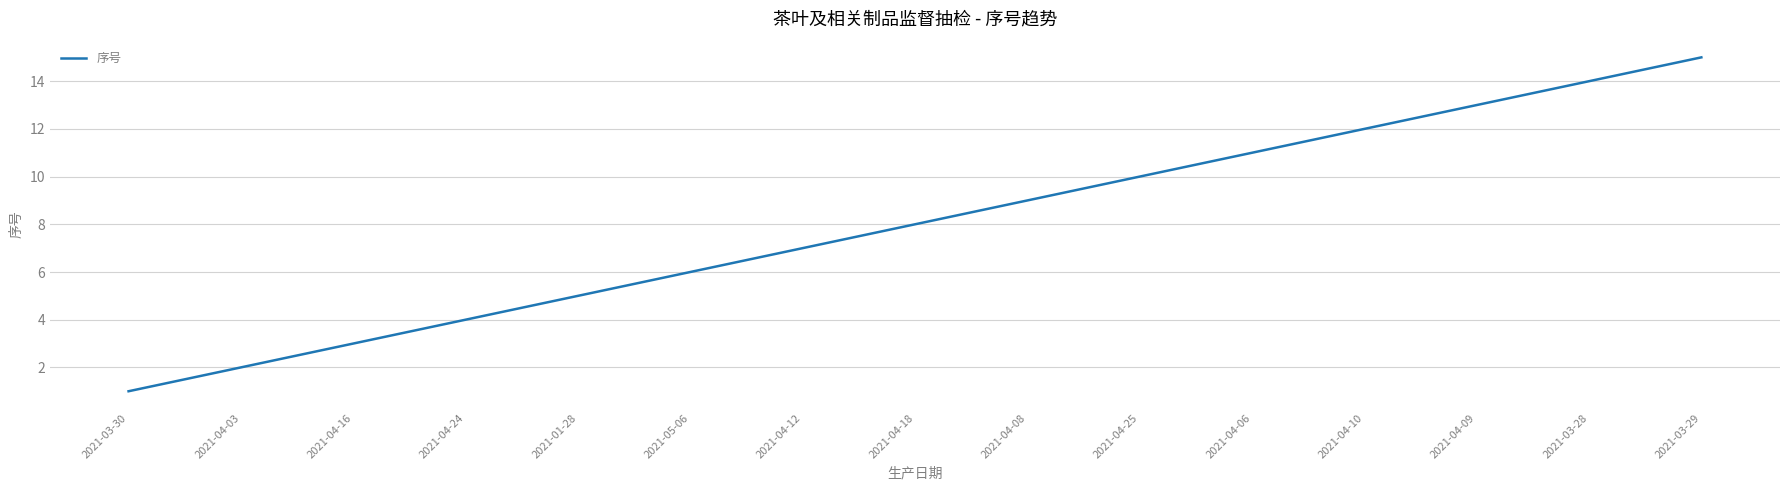

What is the change in value from 2021-04-16 to 2021-04-18?

+5